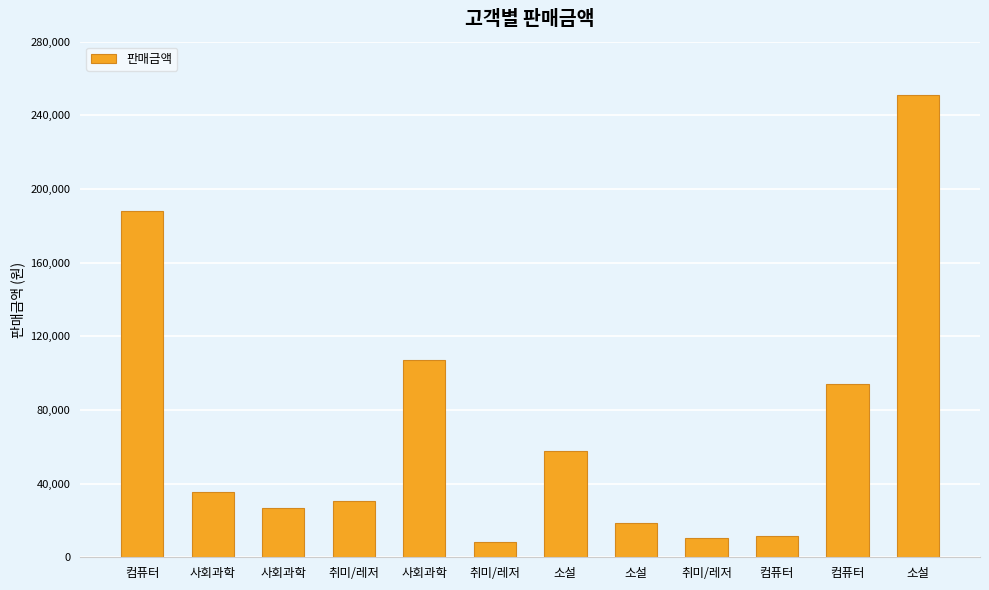

Are the bars horizontal?

No